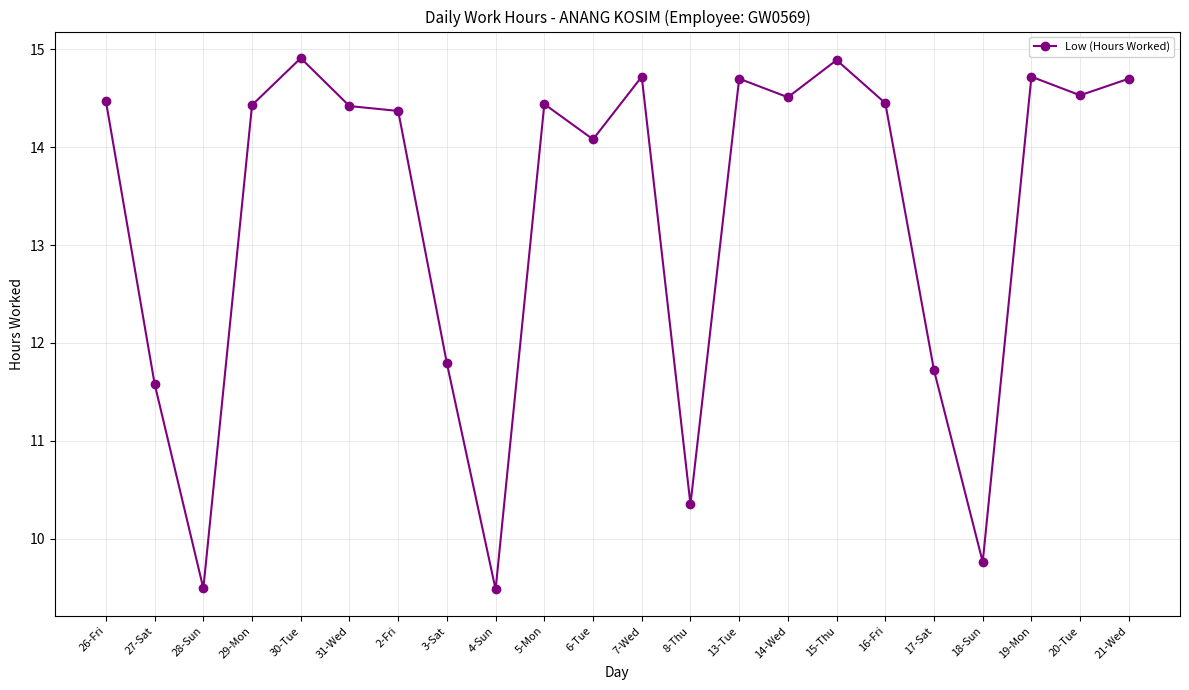

The chart shows a value of 22.8 at 7-Wed. True or false?

False